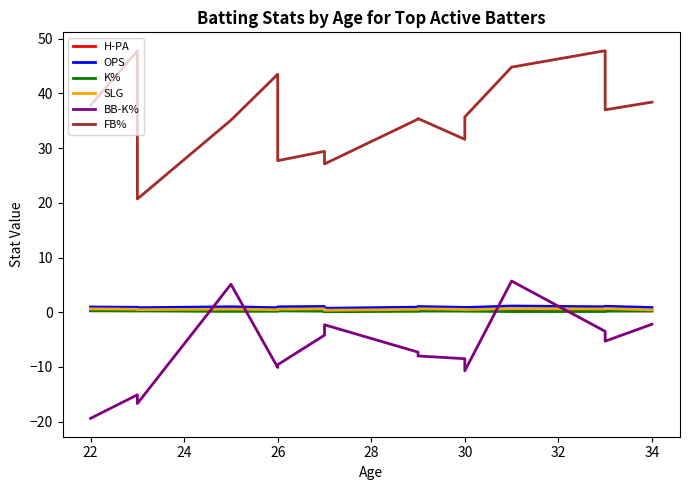

What is the value of the K% point at the 4th from the left?

0.2